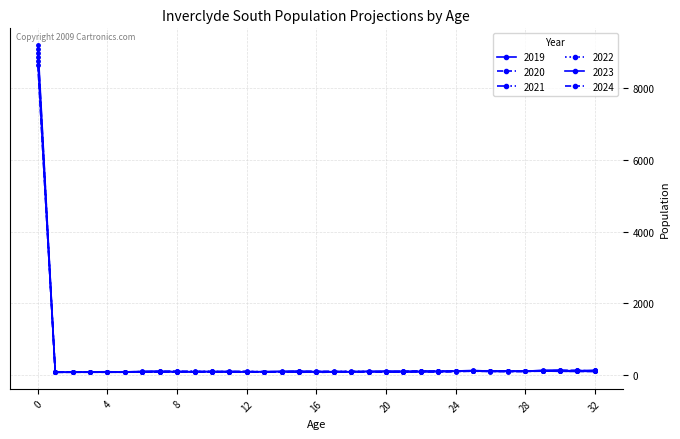

What is the smallest value displayed?

78.3